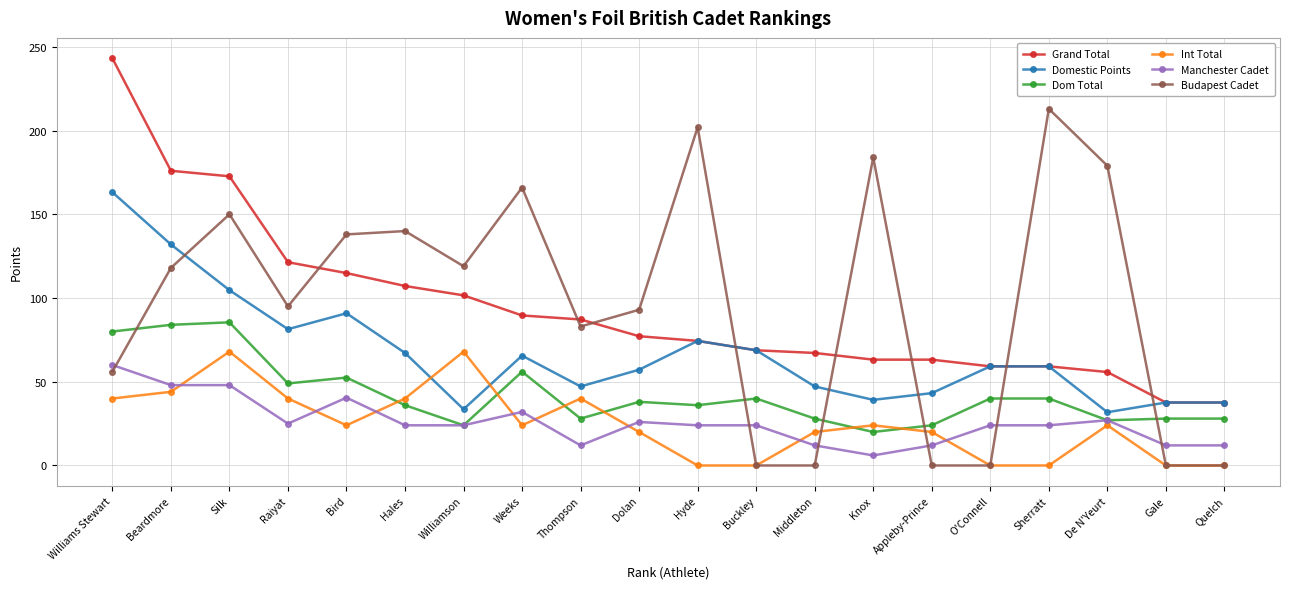

Between which two adjacent categories do Int Total and Manchester Cadet first intersect?

Beardmore and Silk